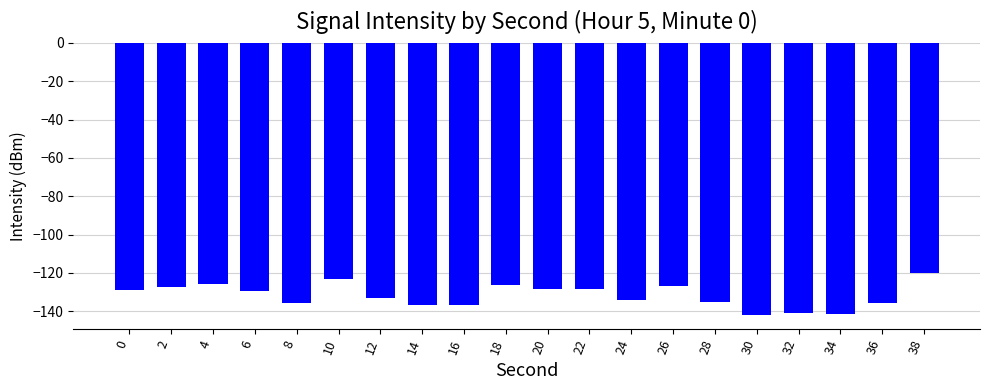

At which category does the chart reach its peak across all series?

38